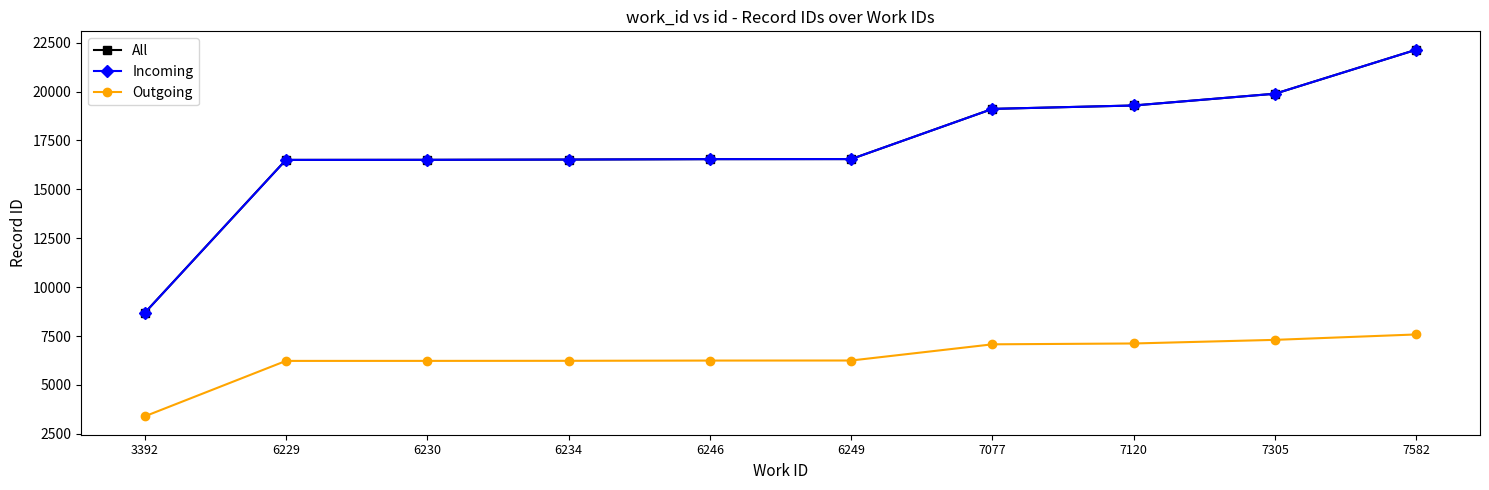

Reading right to left, extract all data points from this chart.

All: 22143	19891	19289	19115	16548	16545	16524	16511	16507	8677
Incoming: 22143	19891	19289	19115	16548	16545	16524	16511	16507	8677
Outgoing: 7582	7305	7120	7077	6249	6246	6234	6230	6229	3392